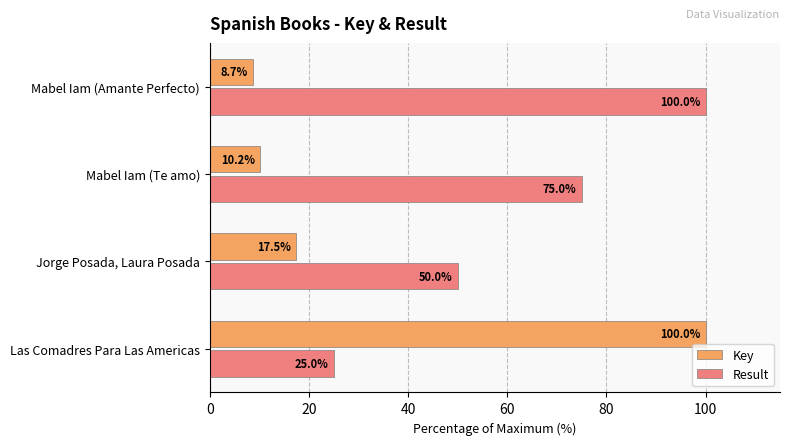

Count the Result values in the range 50 to 100.

3